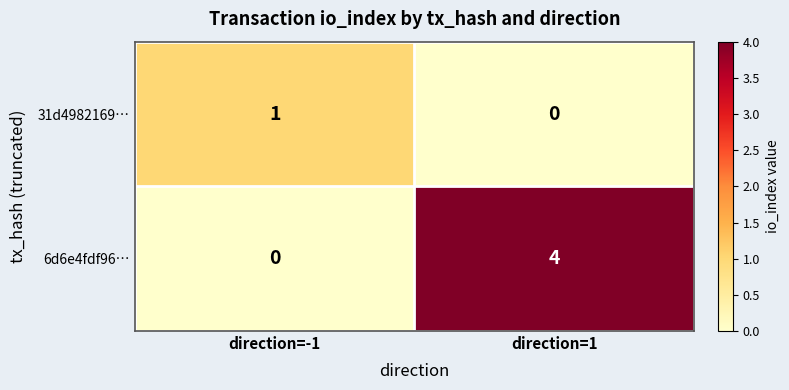

Count the number of categories in the chart.

2